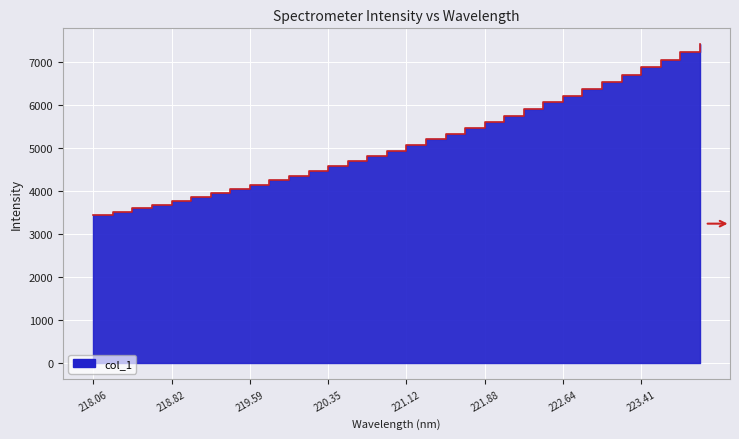

At which category does the chart reach its peak across all series?

223.9802